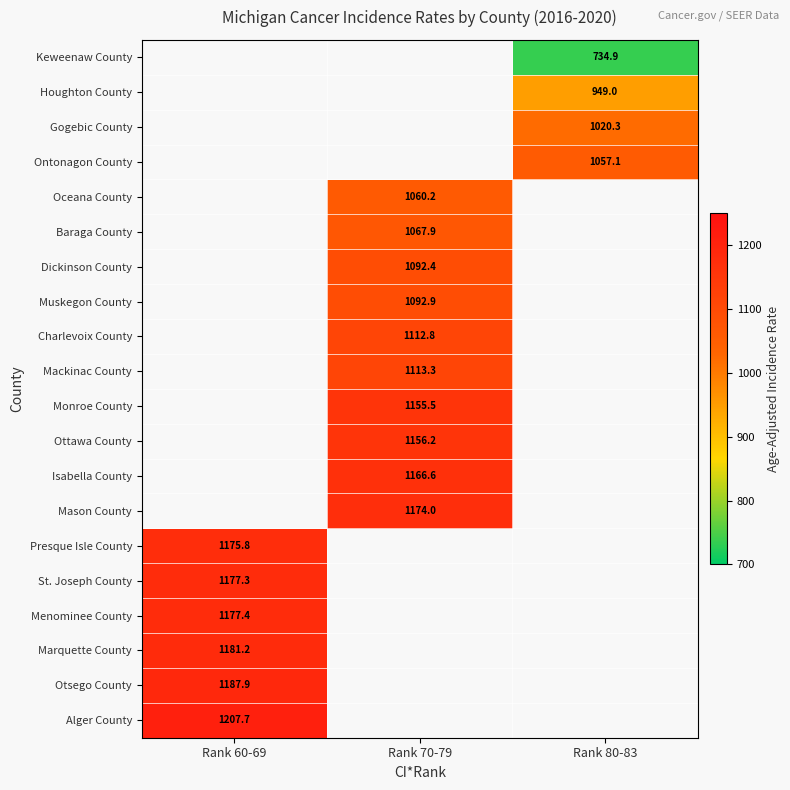

True or false: Marquette County has a value of 1926.7 at Rank 60-69.

False